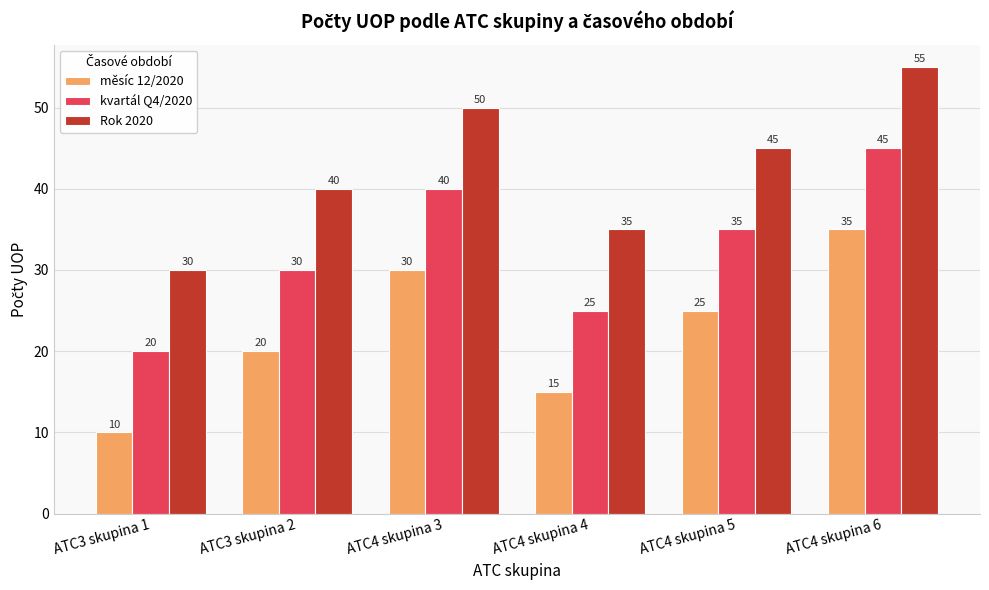

Reading left to right, extract all data points from this chart.

měsíc 12/2020: ATC3 skupina 1=10	ATC3 skupina 2=20	ATC4 skupina 3=30	ATC4 skupina 4=15	ATC4 skupina 5=25	ATC4 skupina 6=35
kvartál Q4/2020: ATC3 skupina 1=20	ATC3 skupina 2=30	ATC4 skupina 3=40	ATC4 skupina 4=25	ATC4 skupina 5=35	ATC4 skupina 6=45
Rok 2020: ATC3 skupina 1=30	ATC3 skupina 2=40	ATC4 skupina 3=50	ATC4 skupina 4=35	ATC4 skupina 5=45	ATC4 skupina 6=55